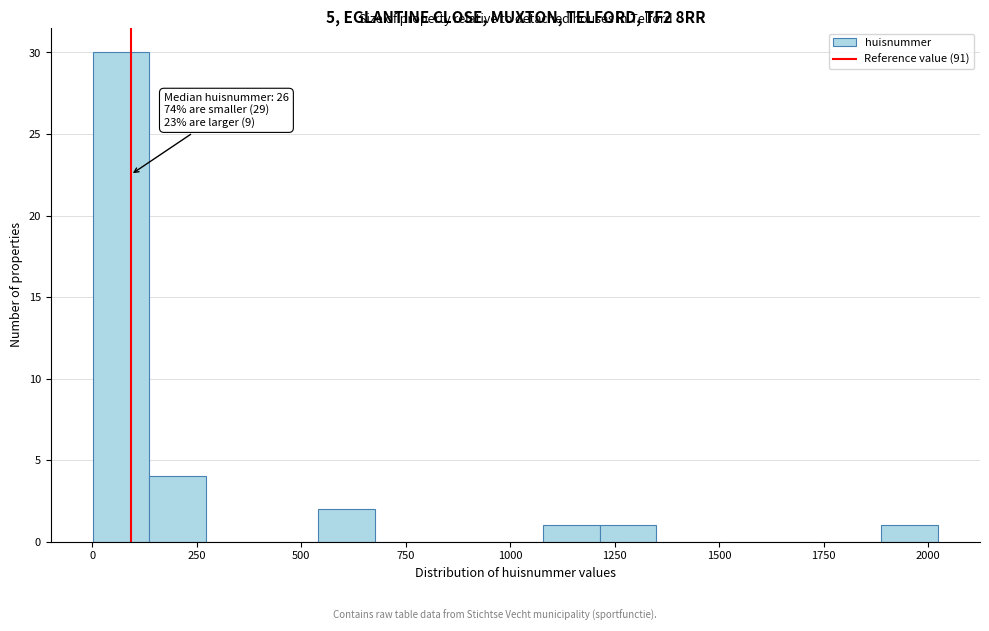

Around what value on the x-axis is the tallest bar? Give the approximate position of its centre, as read against the axis.

50